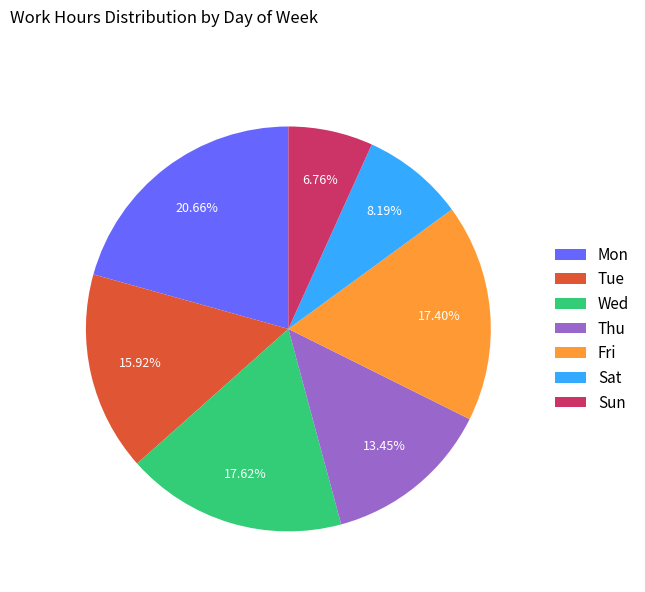

How many slices are in this pie chart?

7